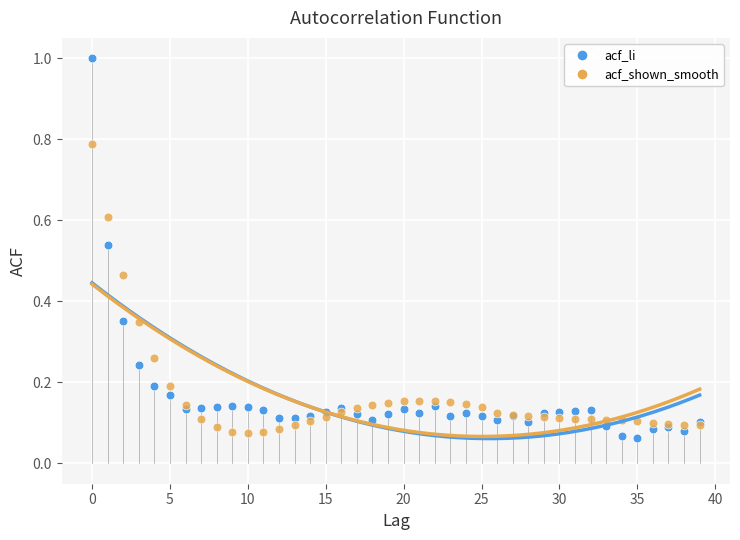

Which series reaches the maximum Y coordinate?

acf_li